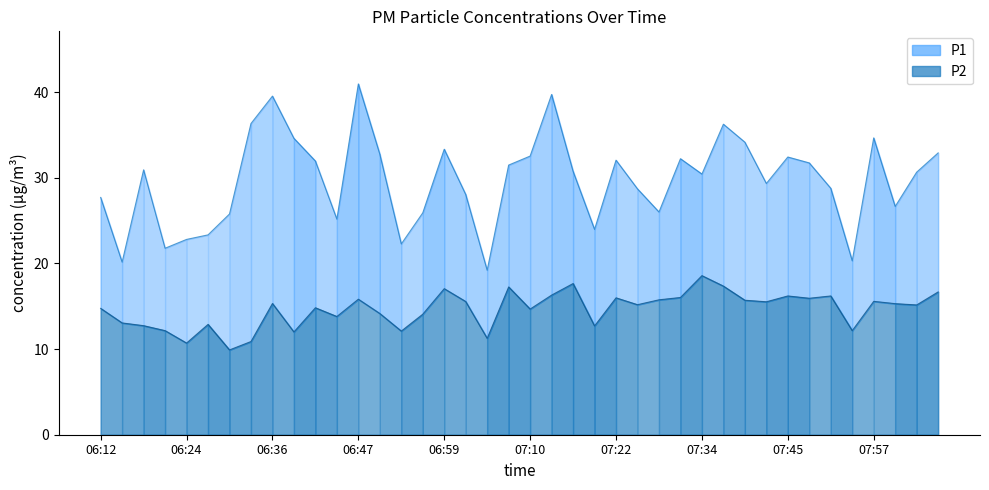

Where is the first local maximum for P1?

06:18